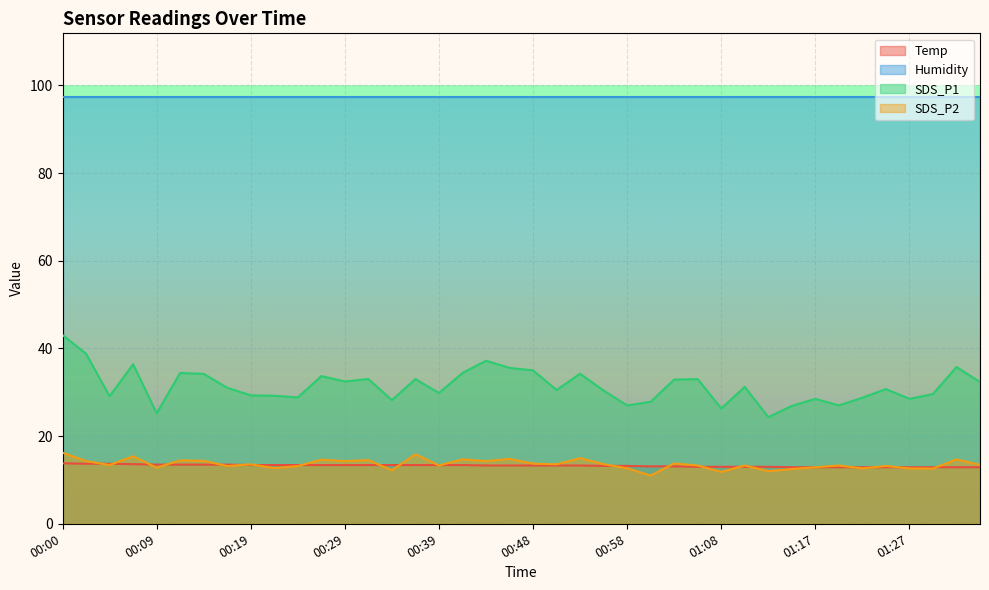

True or false: SDS_P2 has a value of 24.0 at 00:56.

False